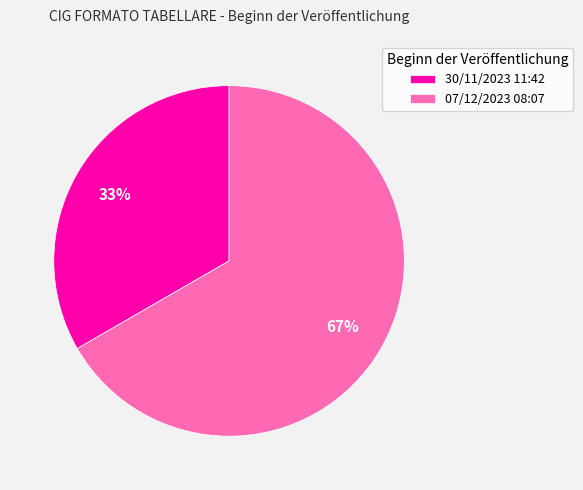

To the nearest percent, what is the combined percentage of 07/12/2023 08:07 and 30/11/2023 11:42?

100%